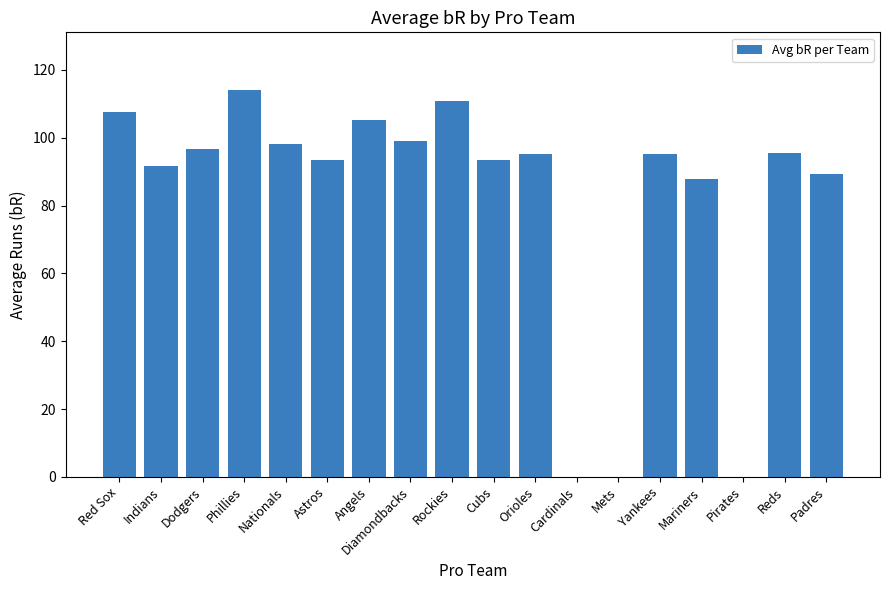

What is the sum of all values?

1473.1